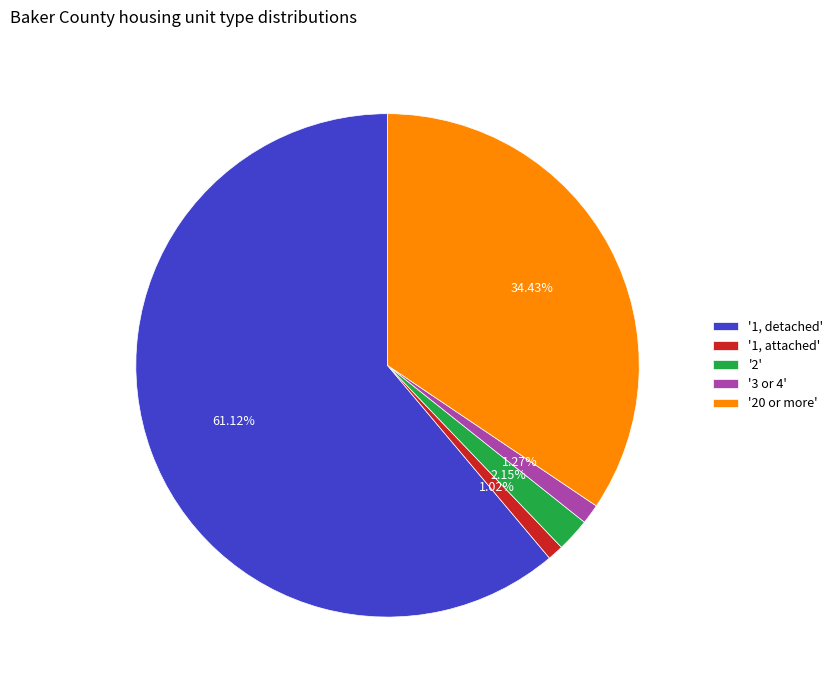

Which has a higher value, '20 or more' or '1, detached'?

'1, detached'